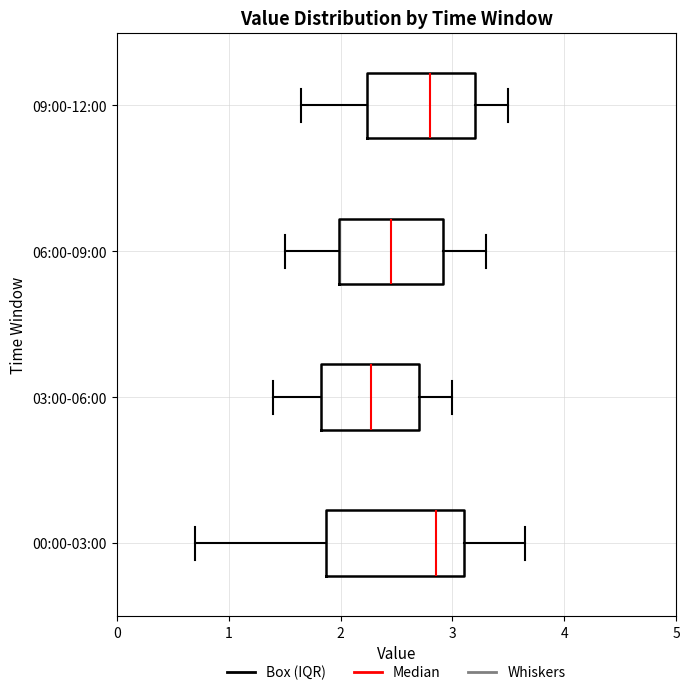

Which box is the widest, from its left edge to its right edge?

00:00-03:00